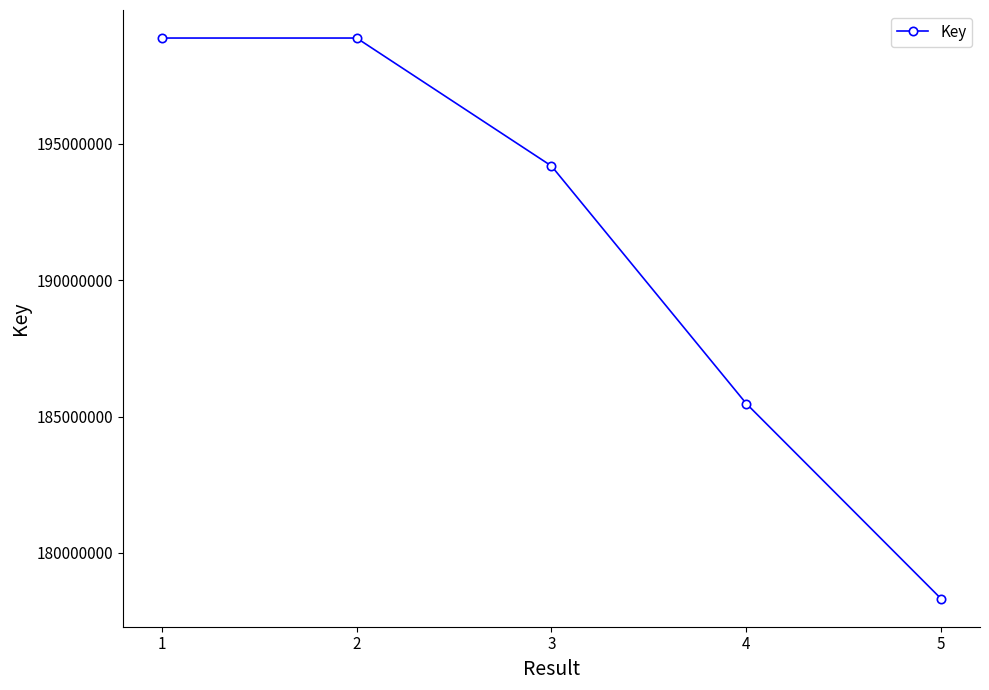

What is the change in value from 2 to 4?

-13391928